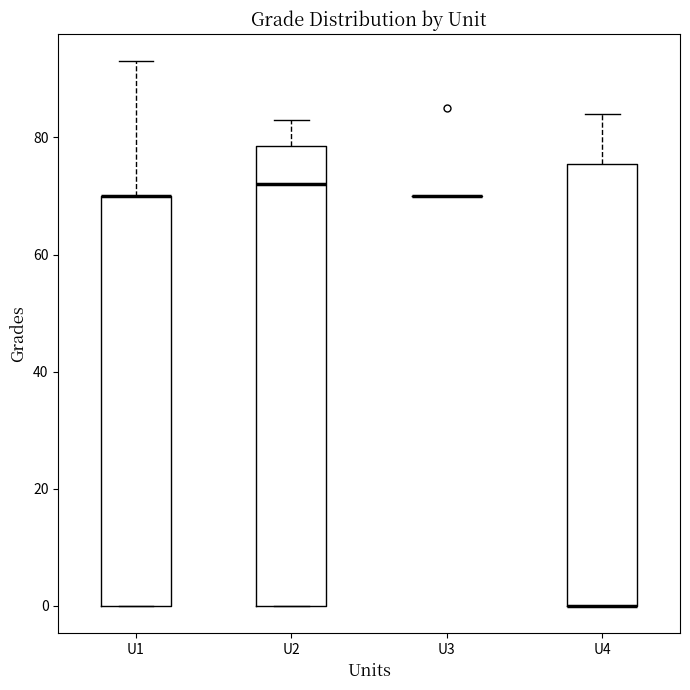

Reading left to right, read every box against the y-axis: the position of its median line, the range the box covers, and the ends of its whiskers. The values are not printed on the chart, so give them approximately, as read against the axis.

U1: median 70 (drawn on the box's upper edge), box 0 to 70, whiskers 0 to 94
U2: median 72, box 0 to 78, whiskers 0 to 84
U3: box collapsed to a line at 70, whiskers 70 to 70
U4: median 0 (drawn on the box's lower edge), box 0 to 76, whiskers 0 to 84